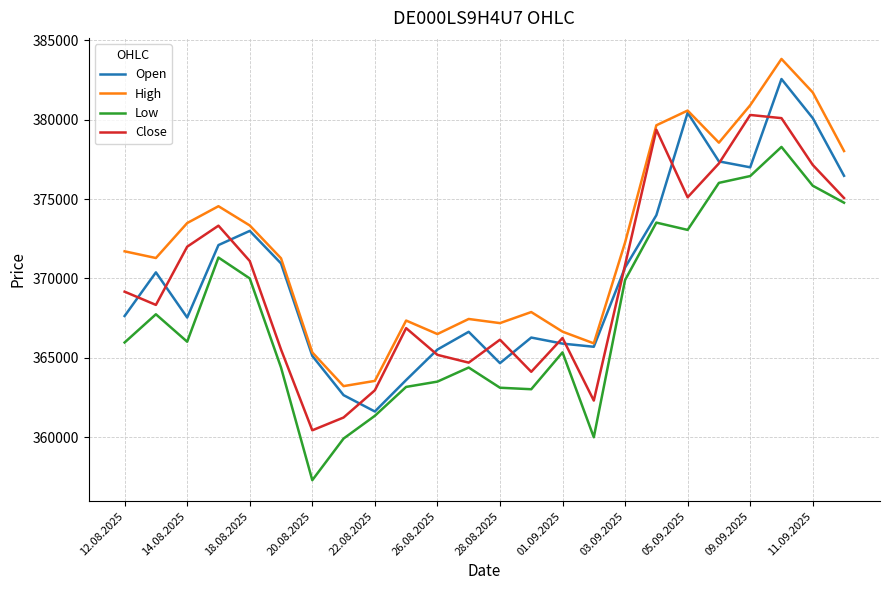

Rank the series by their maximum value, from highest to lowest.

High, Open, Close, Low